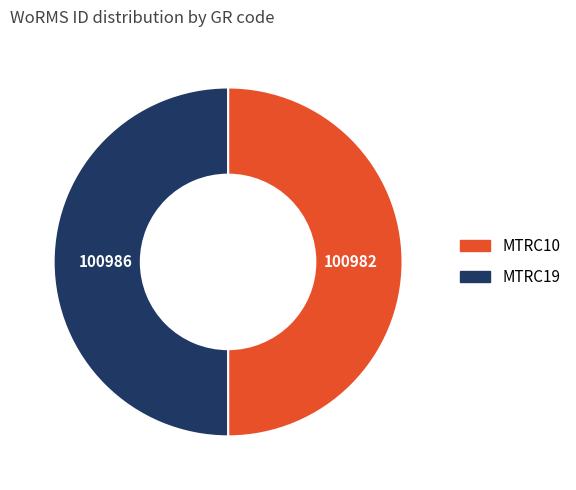

Approximately how many times larger is the value at MTRC10 compared to MTRC19?

1.0